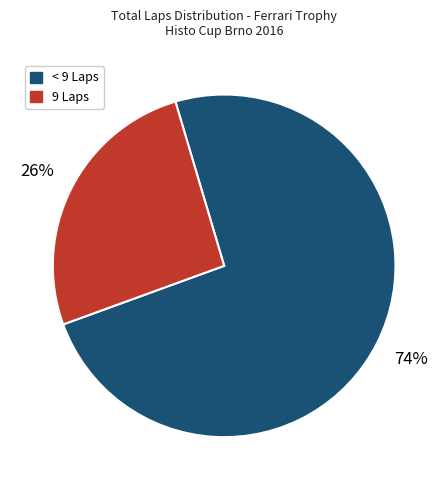

Count the number of slices in the pie.

2